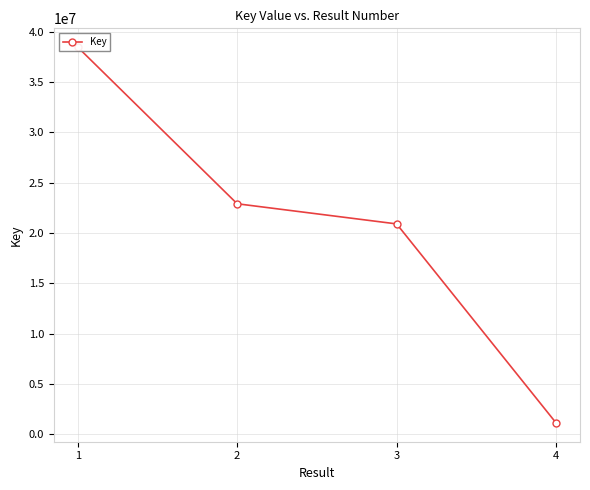

Read the value at 3.

20911106